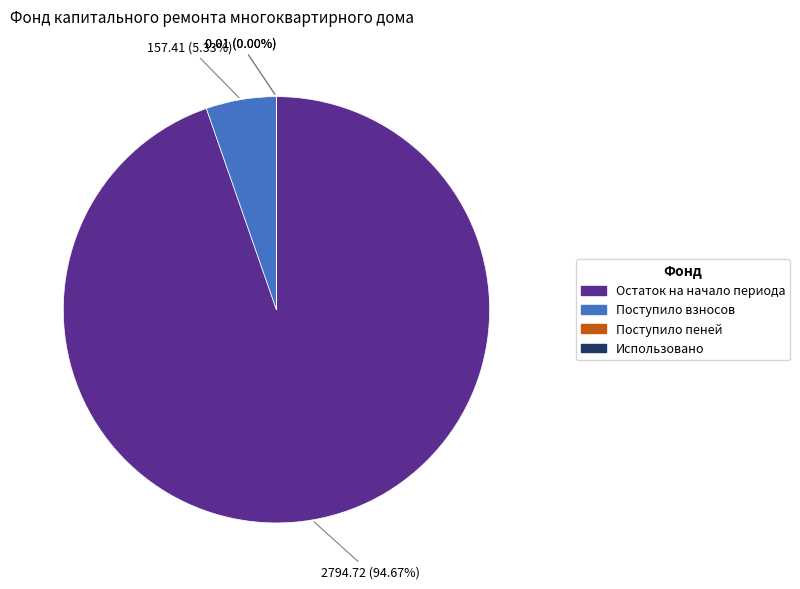

Count the number of slices in the pie.

4